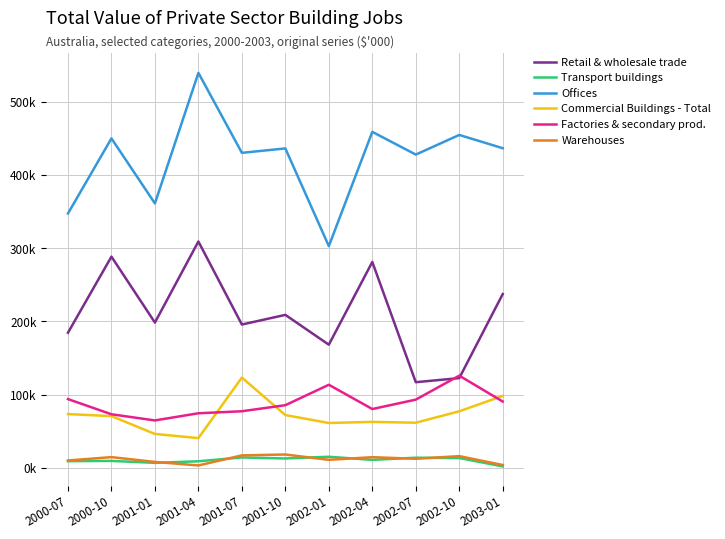

Rank the series at 2001-04 from lowest to highest value.

Warehouses, Transport buildings, Commercial Buildings - Total, Factories & secondary prod., Retail & wholesale trade, Offices